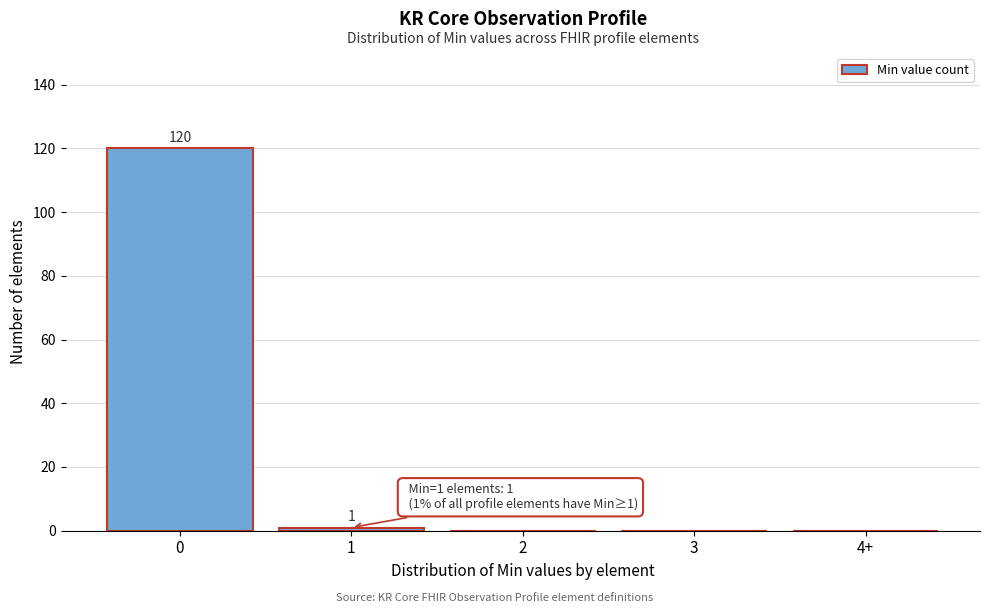

Reading left to right, what are all the values shown in this chart?

0=120	1=1	2=0	3=0	4+=0